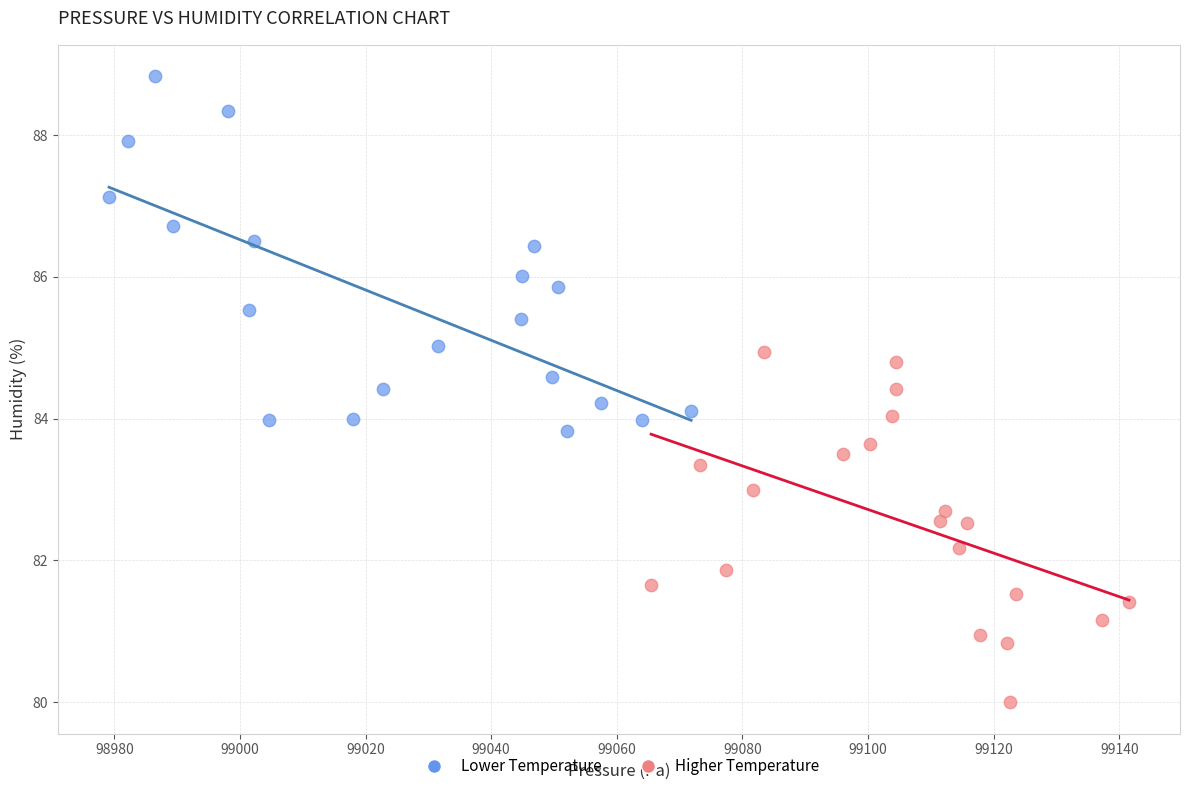

What are all the series names shown in the legend?

Lower Temperature, Higher Temperature